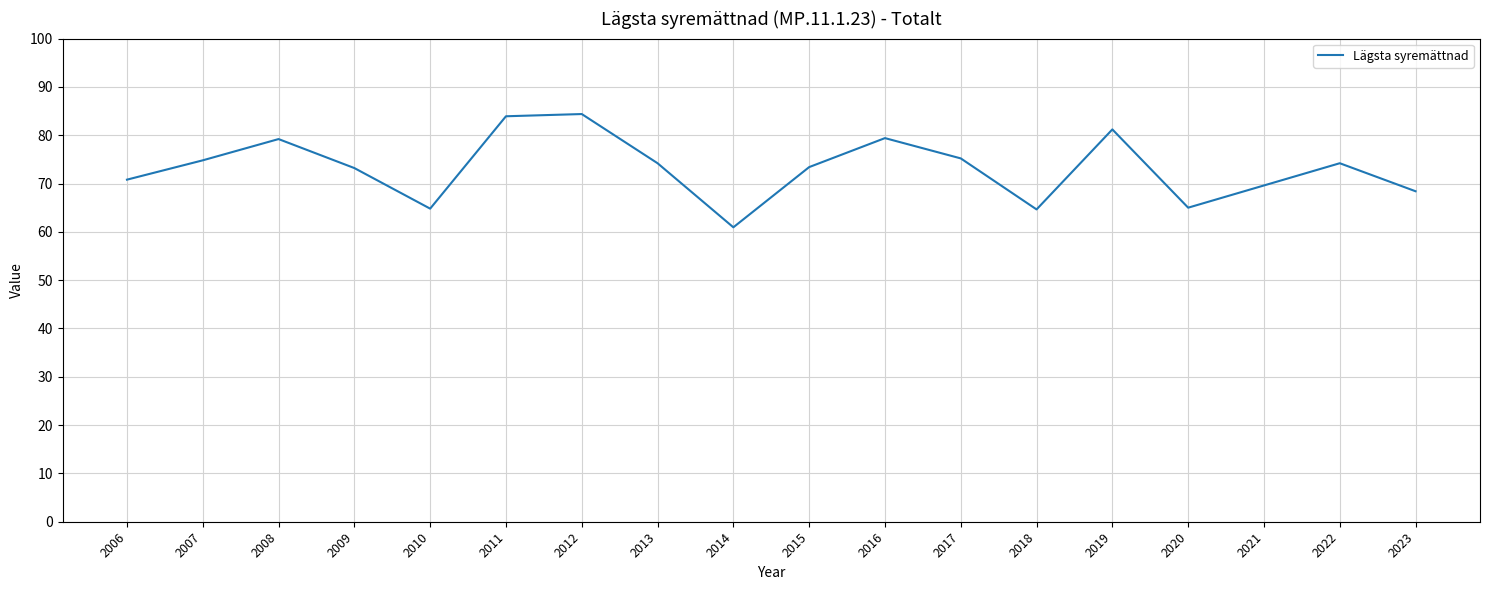

At which category does the data reach its first local valley?

2010